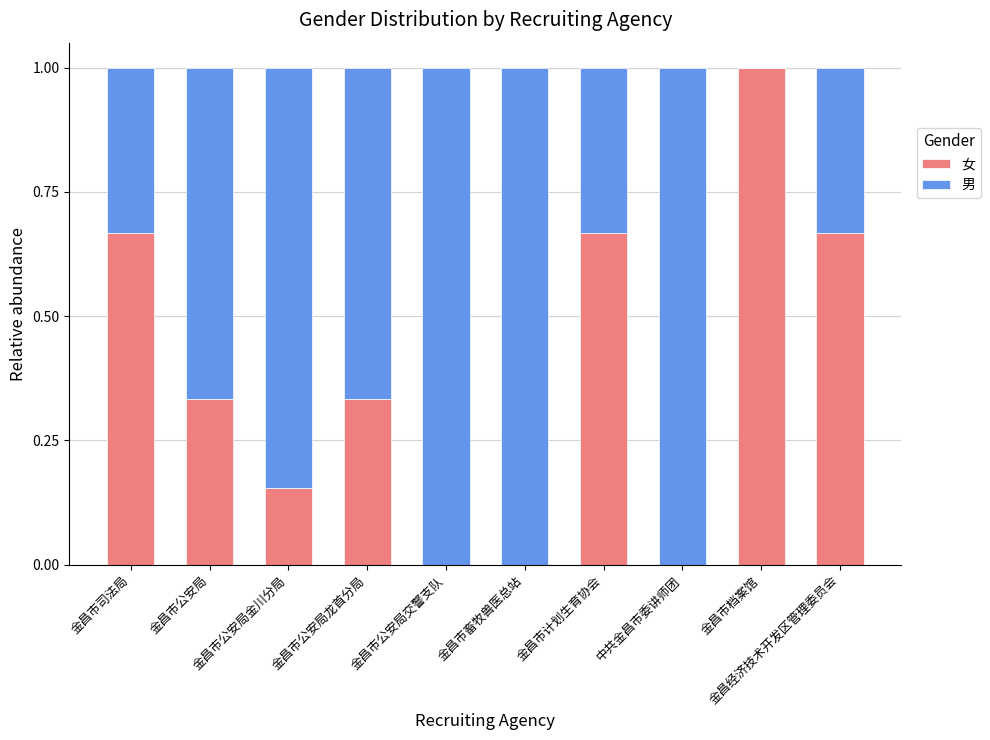

What is the highest value of the 女 series?

1.0